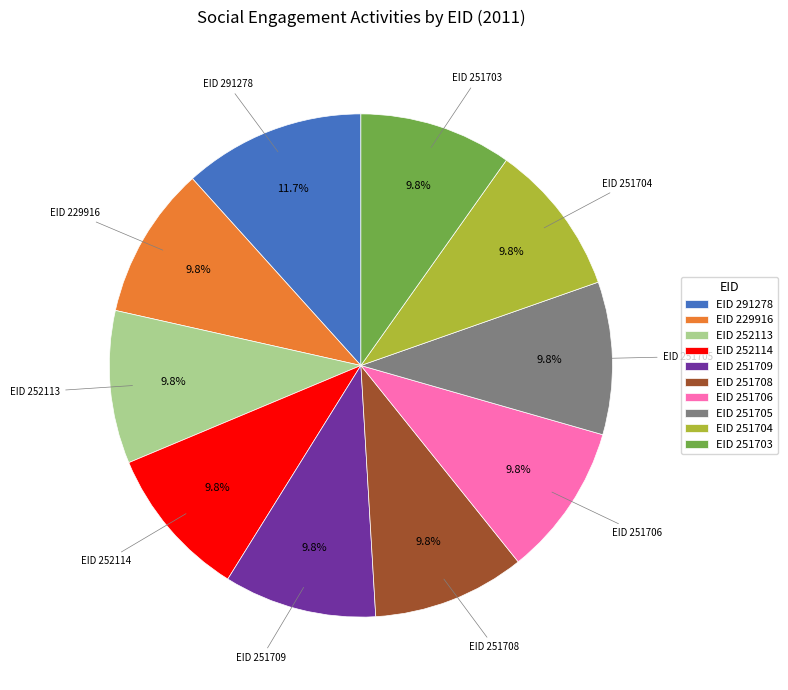

Is there a majority slice in this chart?

No